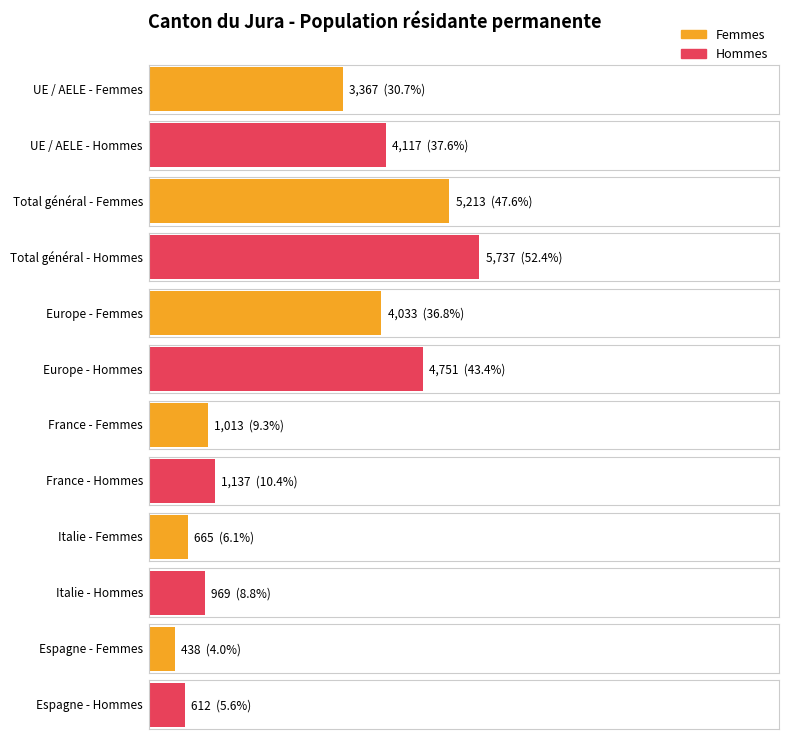

How many groups of bars are there?

6